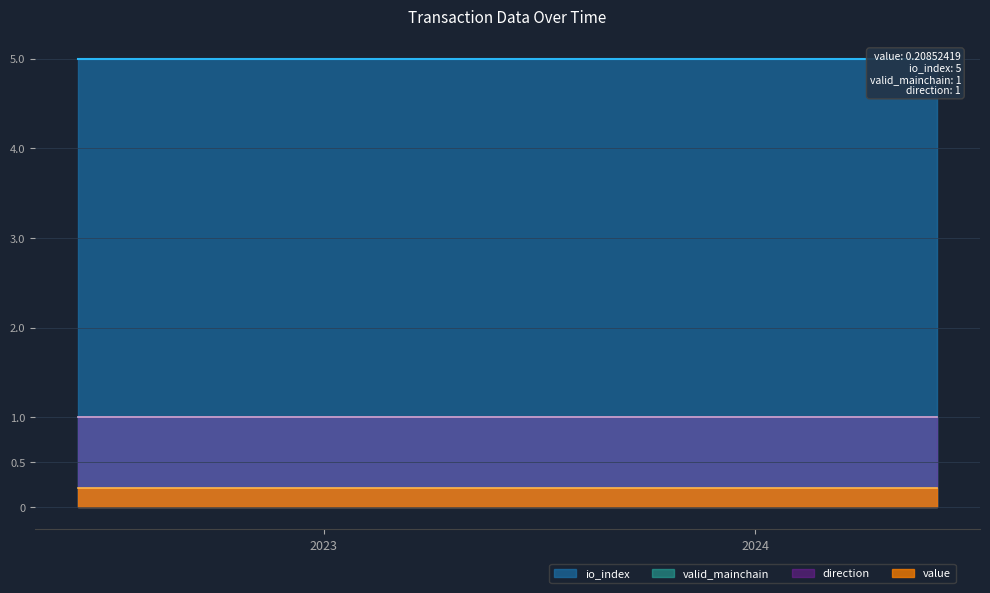

How many lines are shown in the chart?

4